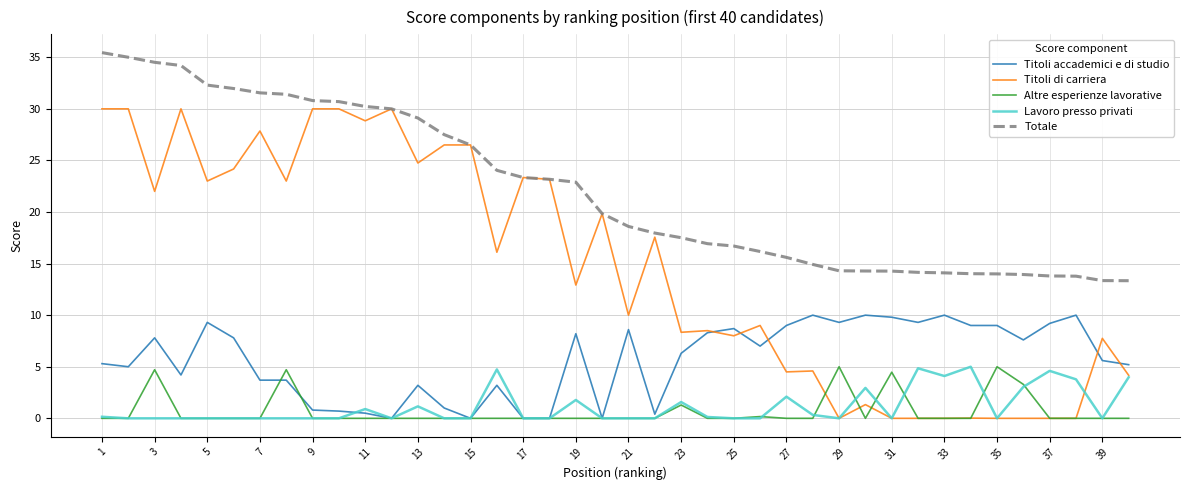

True or false: Titoli di carriera and Lavoro presso privati intersect in this chart.

True